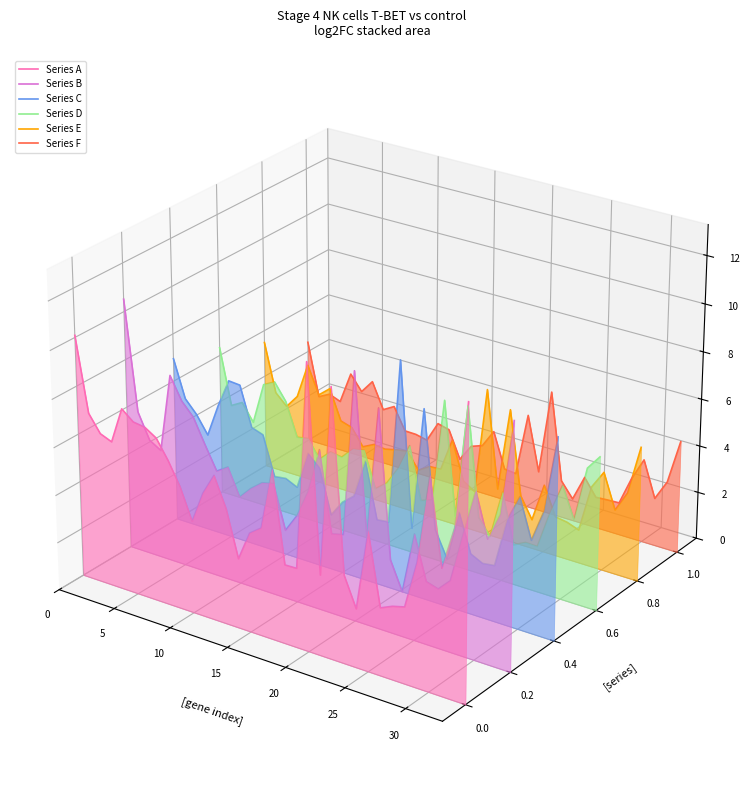

How many lines are shown in the chart?

6